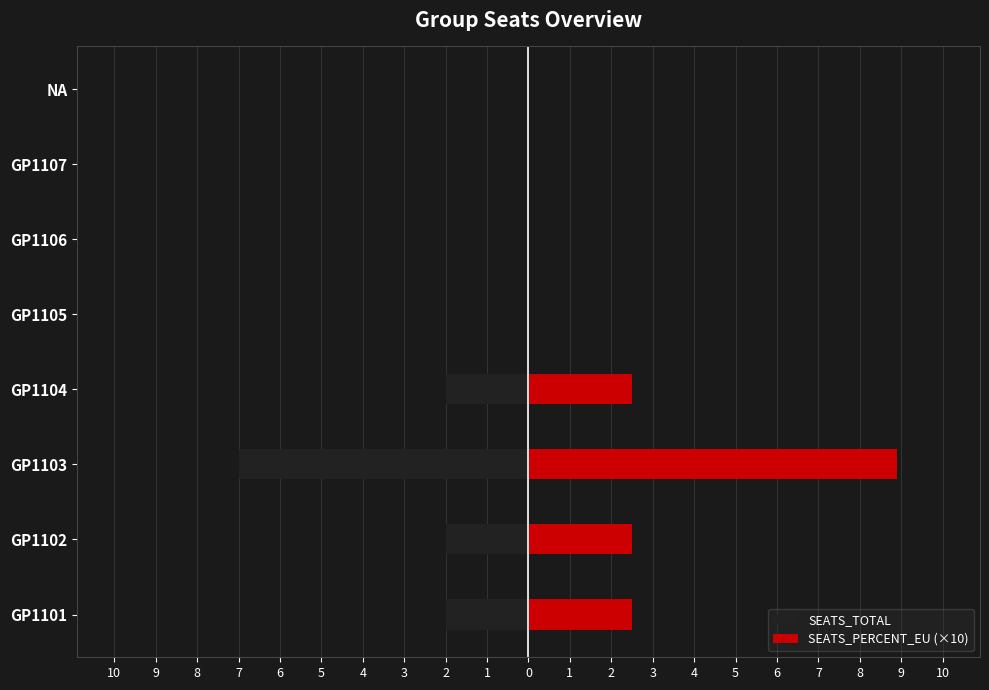

What is the difference between the maximum and minimum values in the SEATS_PERCENT_EU (×10) series?

8.9